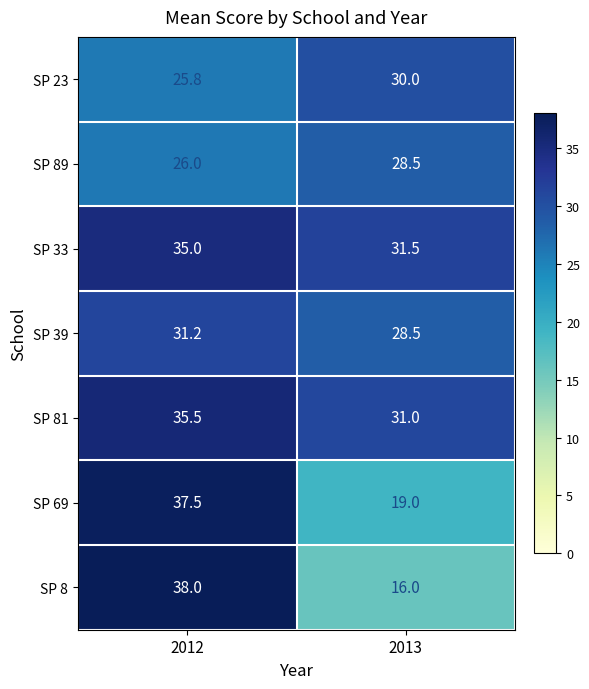

Reading right to left, transcribe all the data shown in this chart.

SP 23: 2013=30.0	2012=25.8
SP 89: 2013=28.5	2012=26.0
SP 33: 2013=31.5	2012=35.0
SP 39: 2013=28.5	2012=31.2
SP 81: 2013=31.0	2012=35.5
SP 69: 2013=19.0	2012=37.5
SP 8: 2013=16.0	2012=38.0